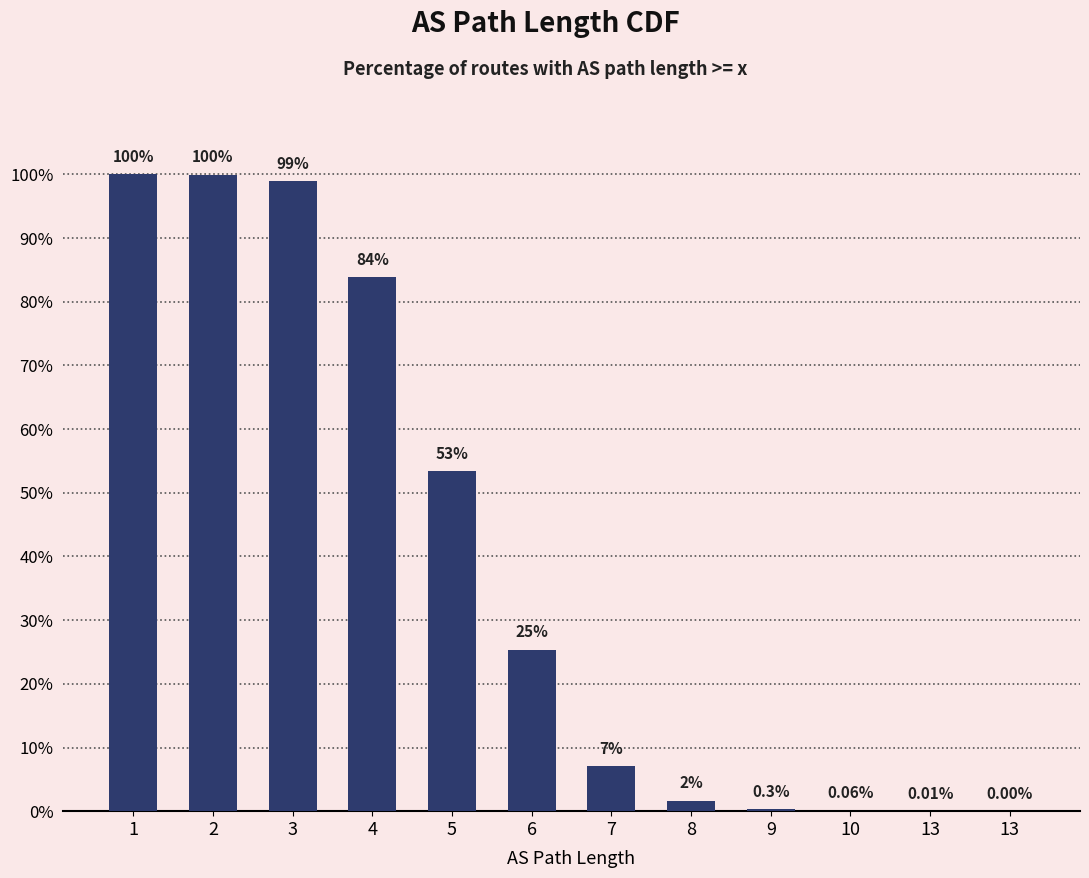

Which label corresponds to the largest value in the chart?

1